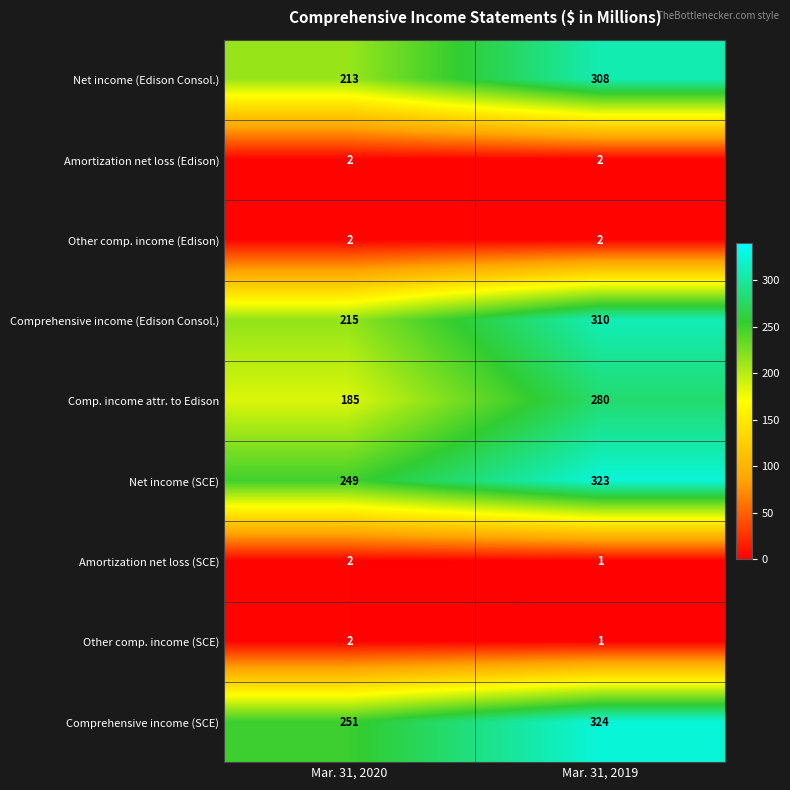

Reading left to right, extract all data points from this chart.

Net income (Edison Consol.): 213	308
Amortization net loss (Edison): 2	2
Other comp. income (Edison): 2	2
Comprehensive income (Edison Consol.): 215	310
Comp. income attr. to Edison: 185	280
Net income (SCE): 249	323
Amortization net loss (SCE): 2	1
Other comp. income (SCE): 2	1
Comprehensive income (SCE): 251	324